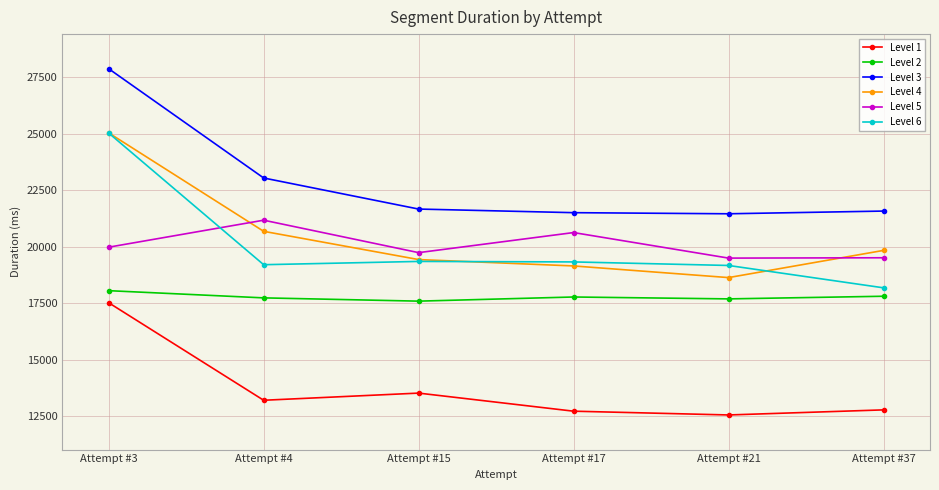

True or false: Level 1 and Level 6 cross at least once.

False